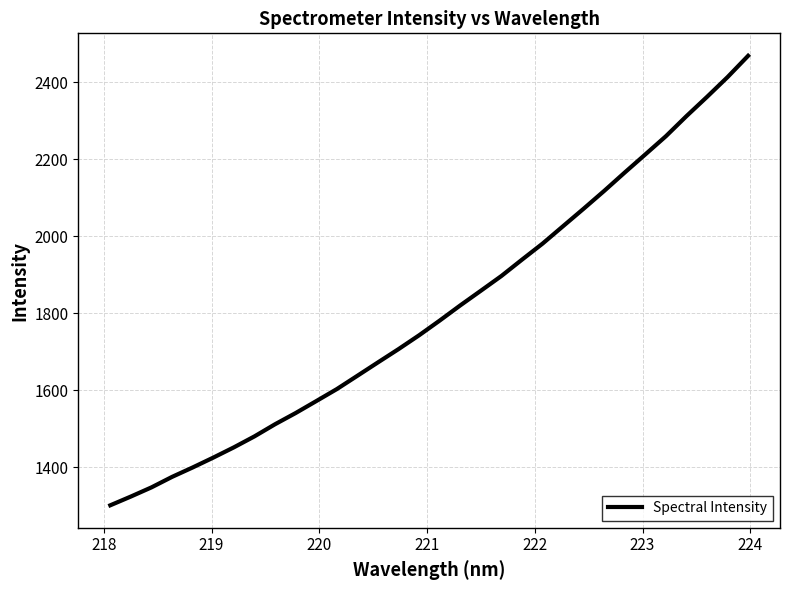

True or false: the data has more than 1 interior local peaks.

False